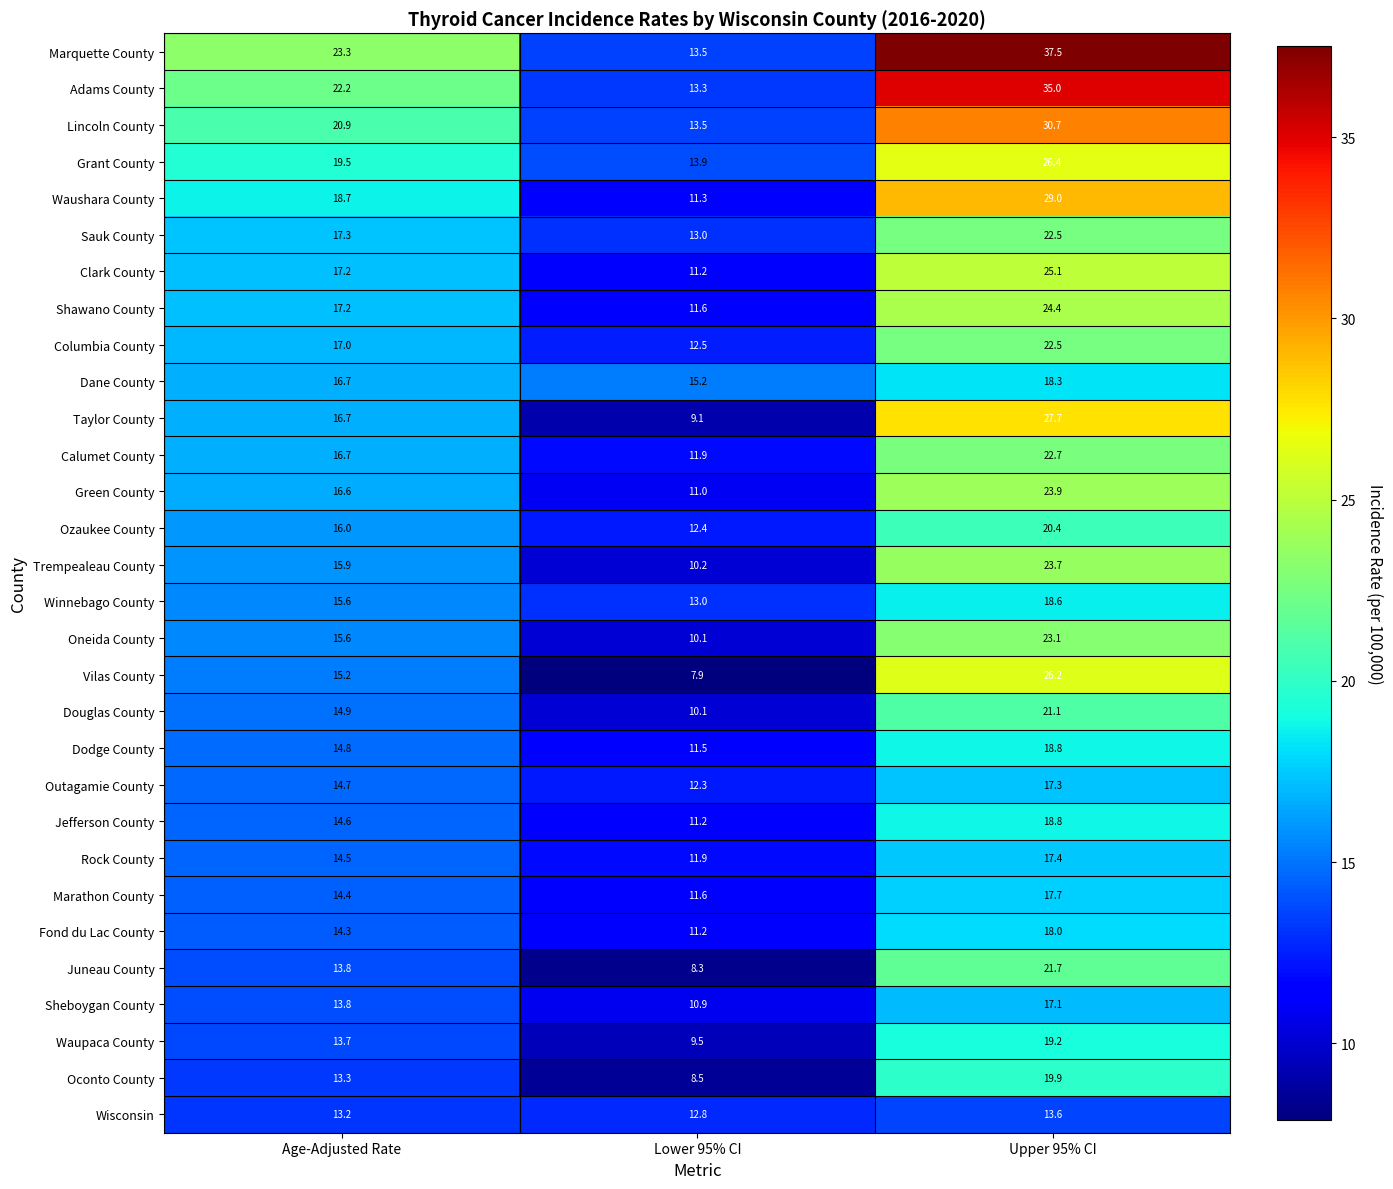

Which series changed the most between Lower 95% CI and Upper 95% CI?

Marquette County